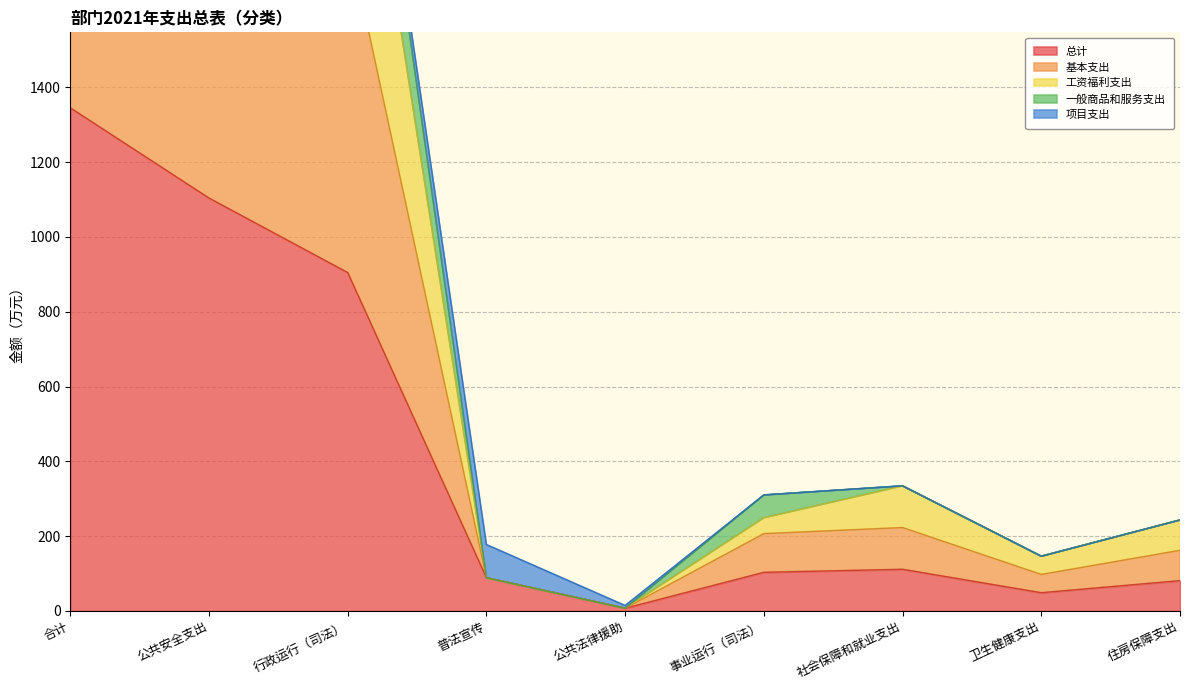

Does the chart have visible grid lines?

Yes